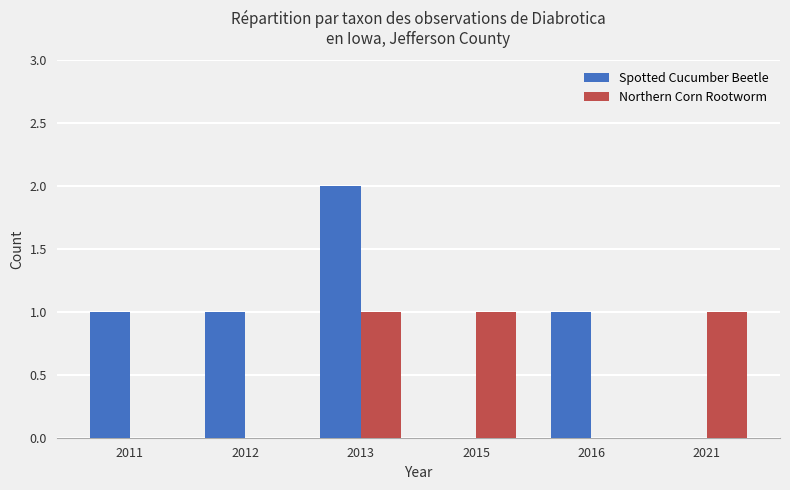

Are the bars grouped side by side (vs. stacked)?

Yes